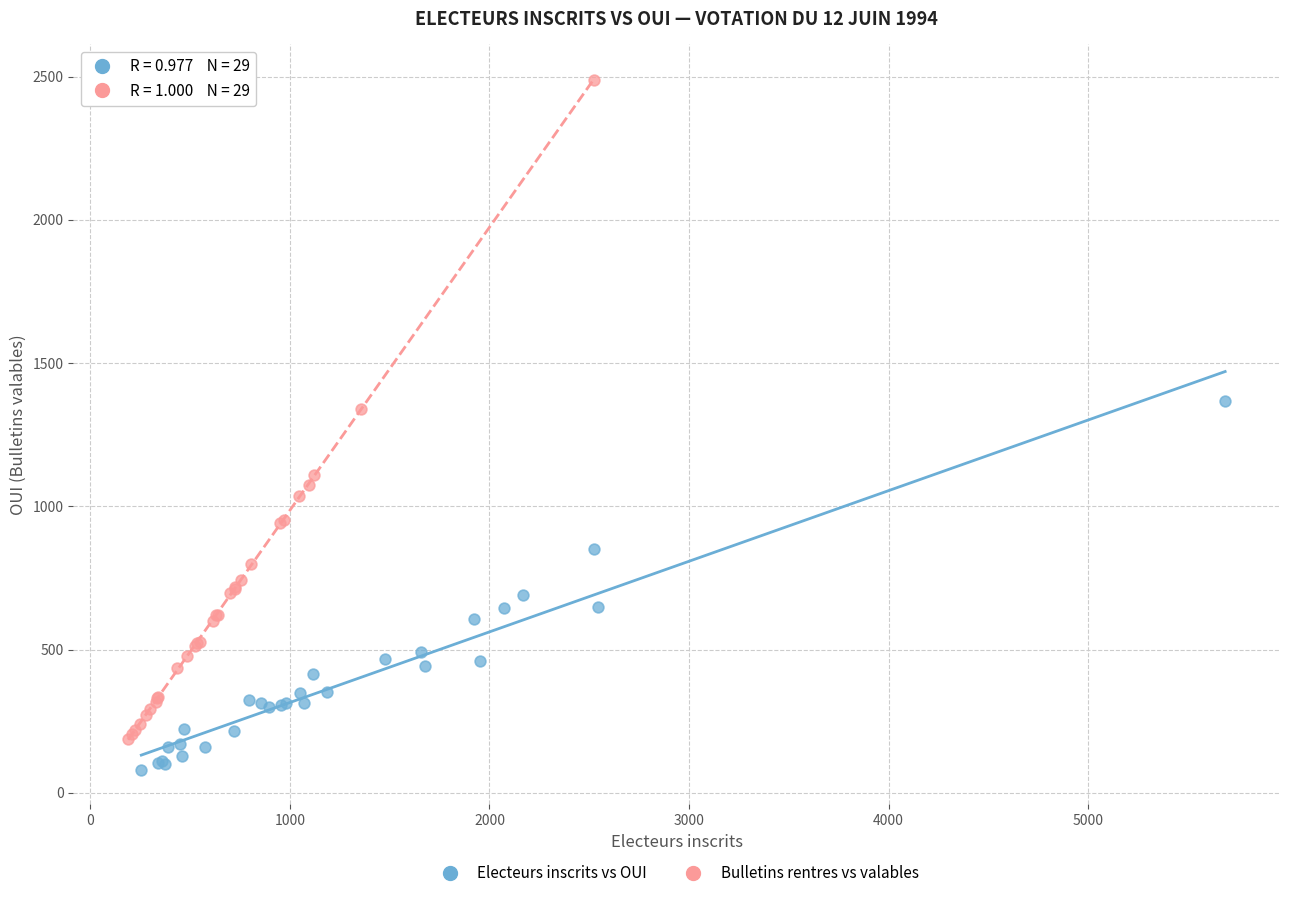

What are all the series names shown in the legend?

Electeurs inscrits vs OUI, Bulletins rentres vs valables